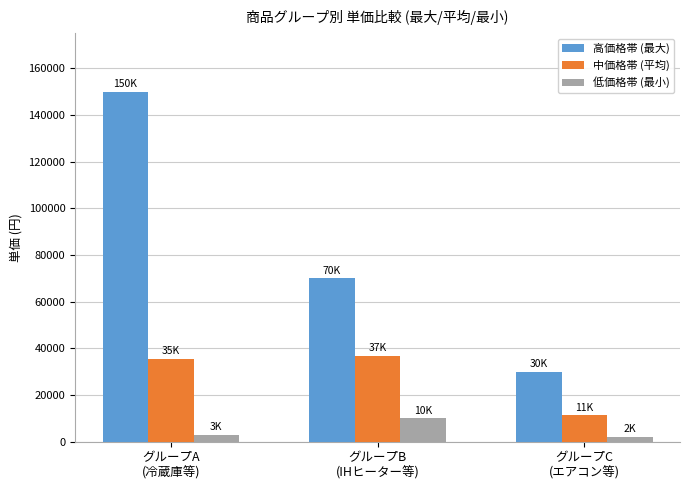

What is the total value across all series at グループA
(冷蔵庫等)?

188333